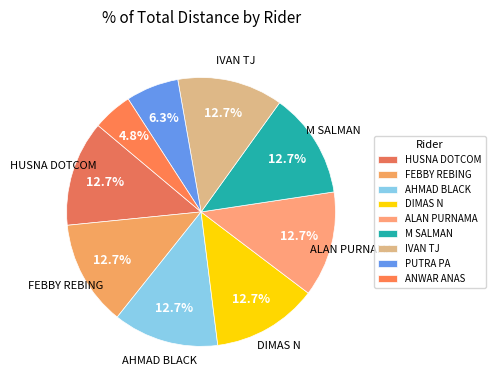

Does any single category account for the majority?

No